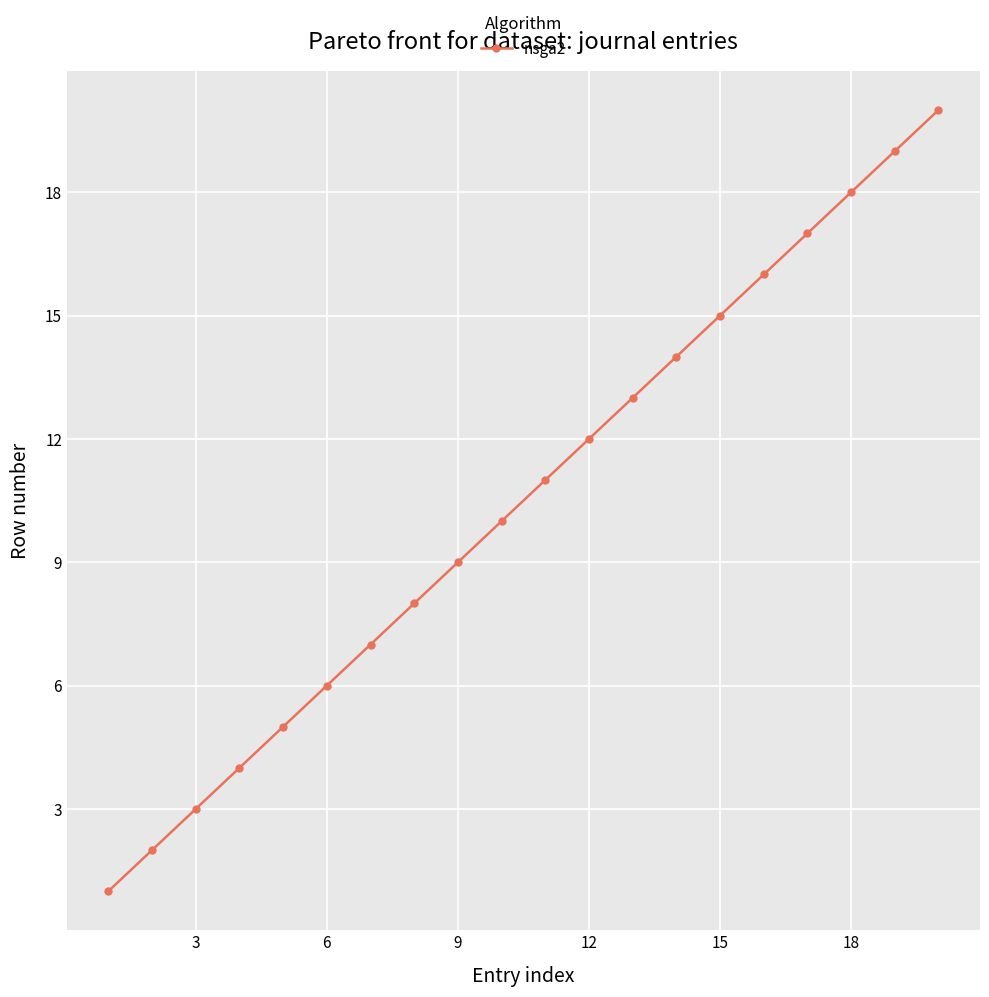

True or false: the data has more than 1 interior local peaks.

False